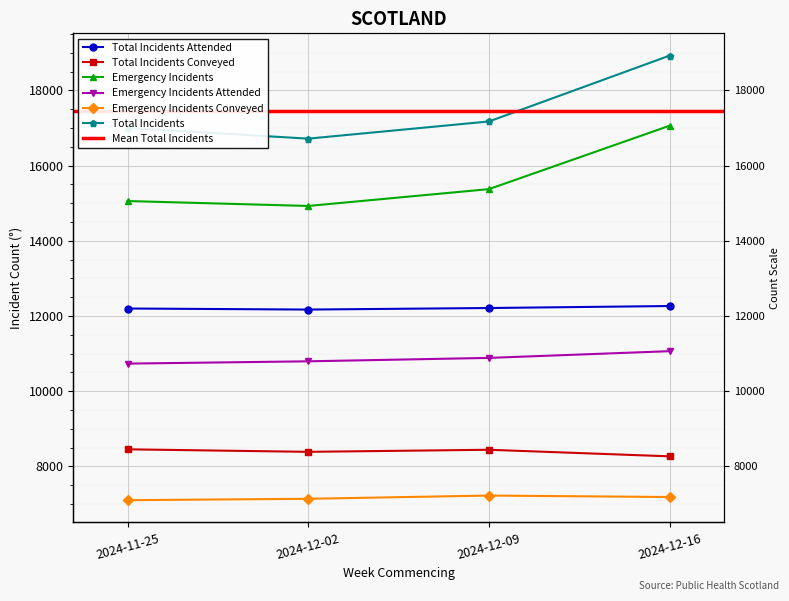

What is the total value across all series at 2024-12-09?

71311